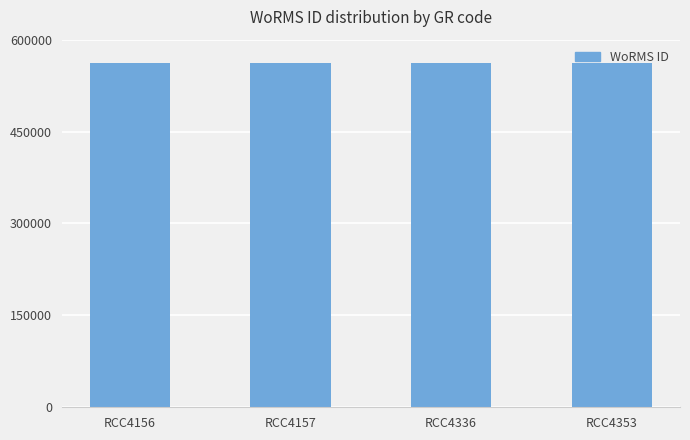

What is the sum of the values at RCC4353 and RCC4336?

1125160